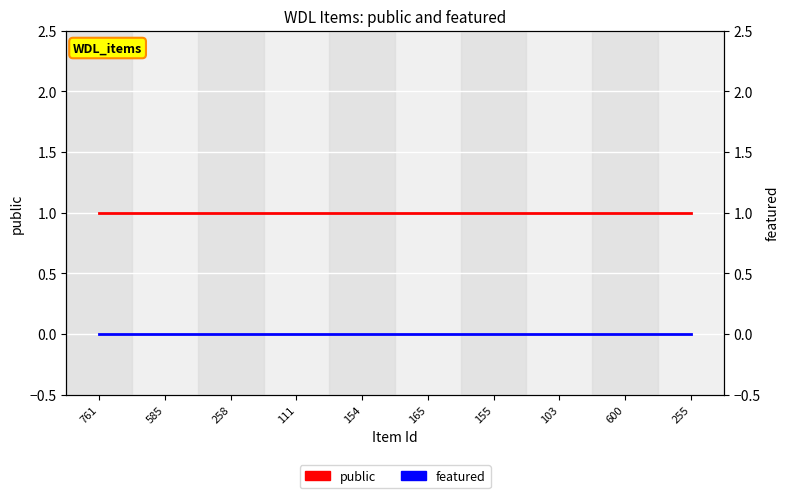

What are all the series names shown in the legend?

public, featured